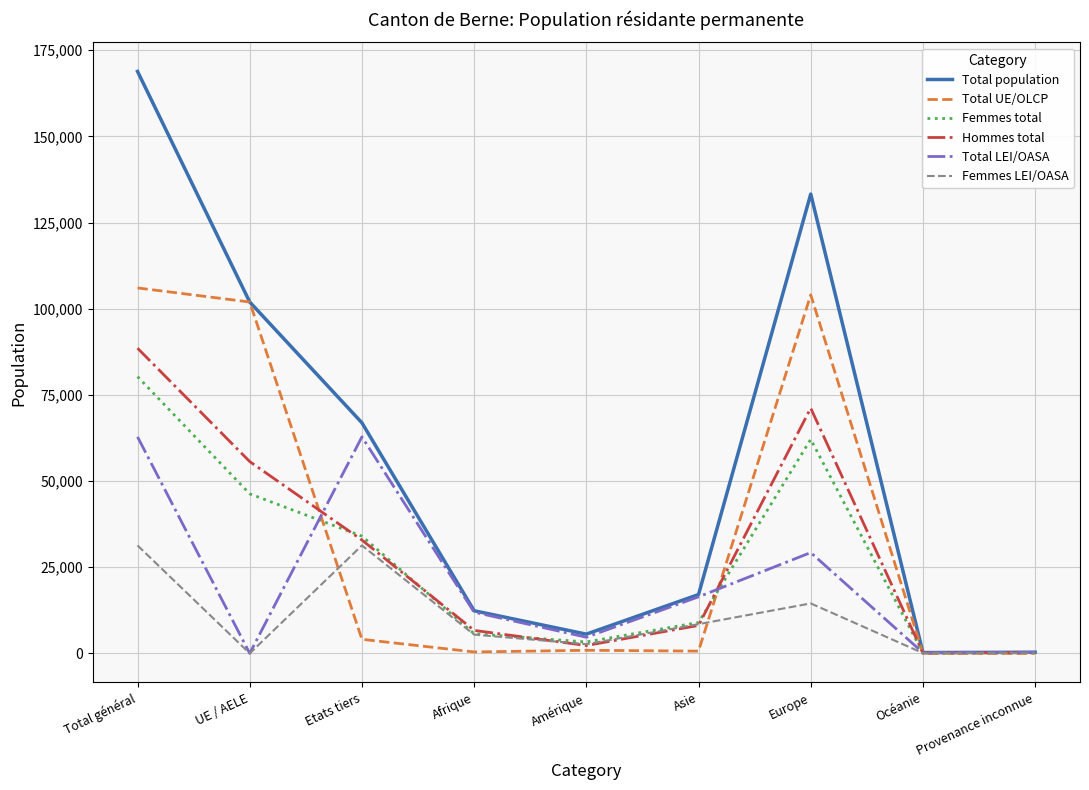

Is it true that Femmes LEI/OASA equals 5449 at Afrique?

True